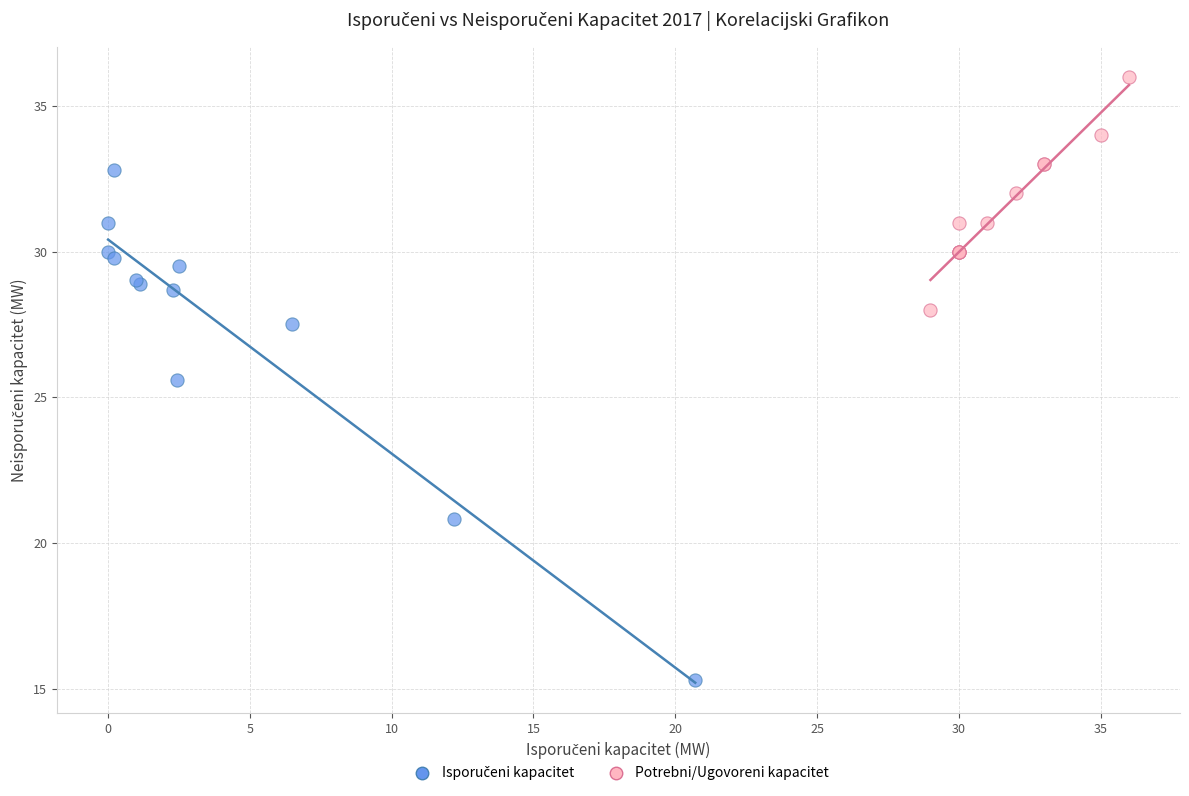

Which series contains the highest Y value?

Potrebni/Ugovoreni kapacitet